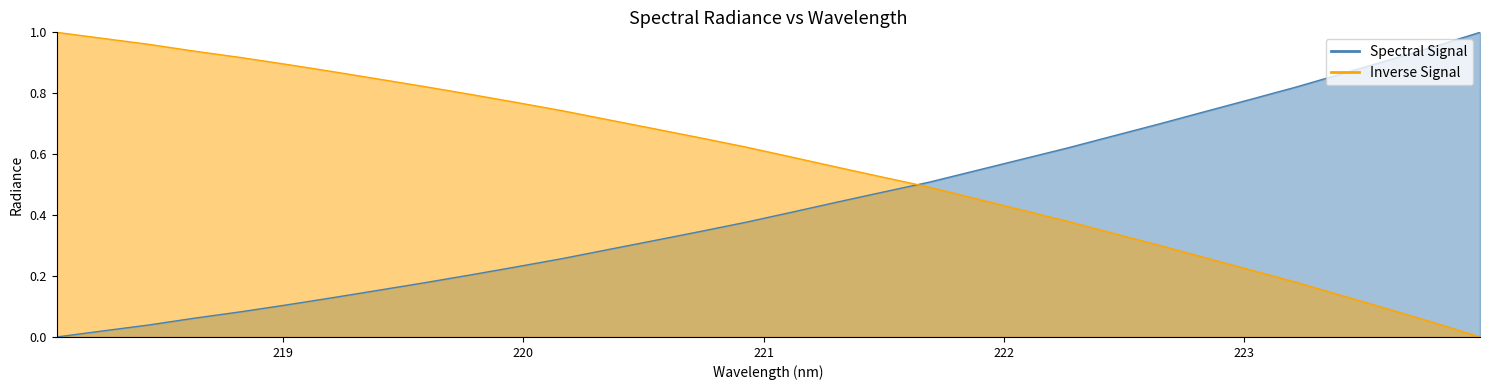

What is the maximum value shown in the chart?

1.0